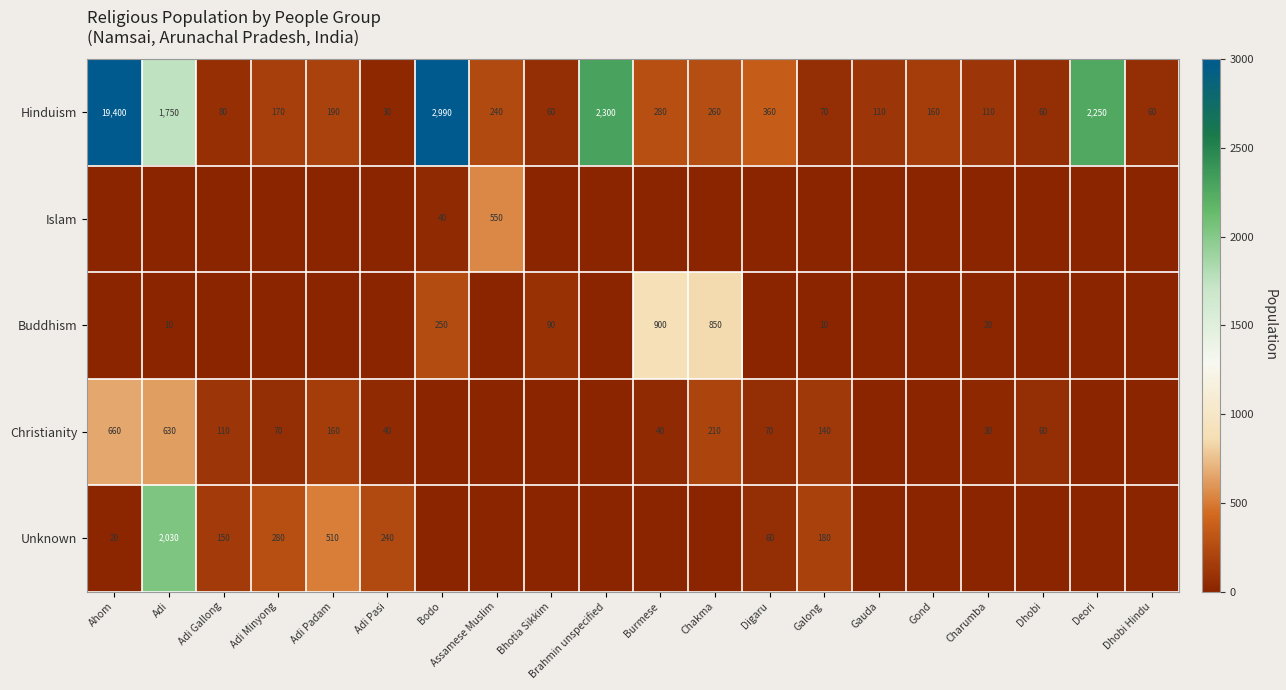

What is the sum of all Hinduism values?

30930